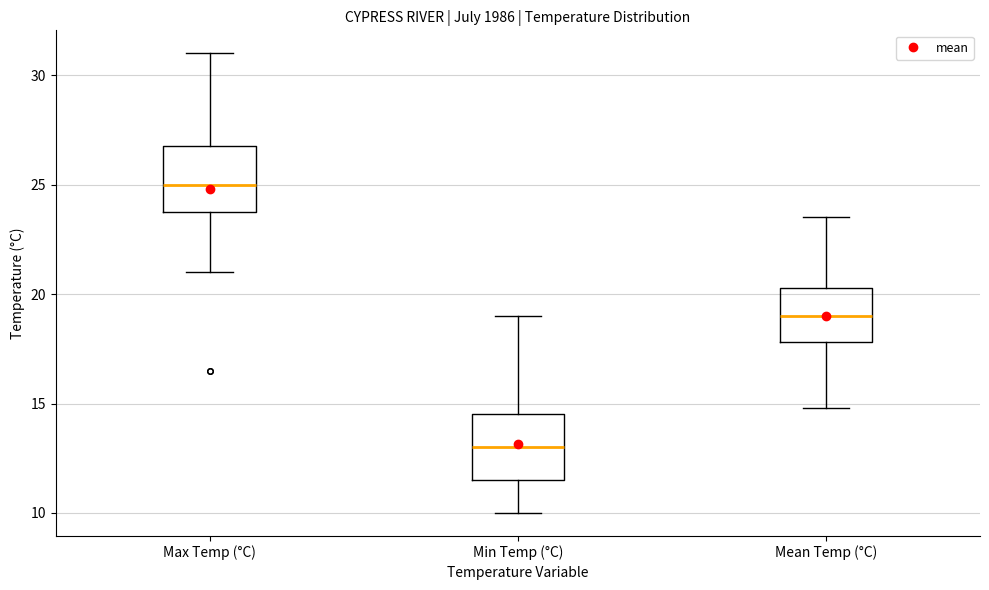

Where is the upper edge of the box for Mean Temp (°C) on the y-axis? The values are not printed on the chart, so give them approximately, as read against the axis.

20.5